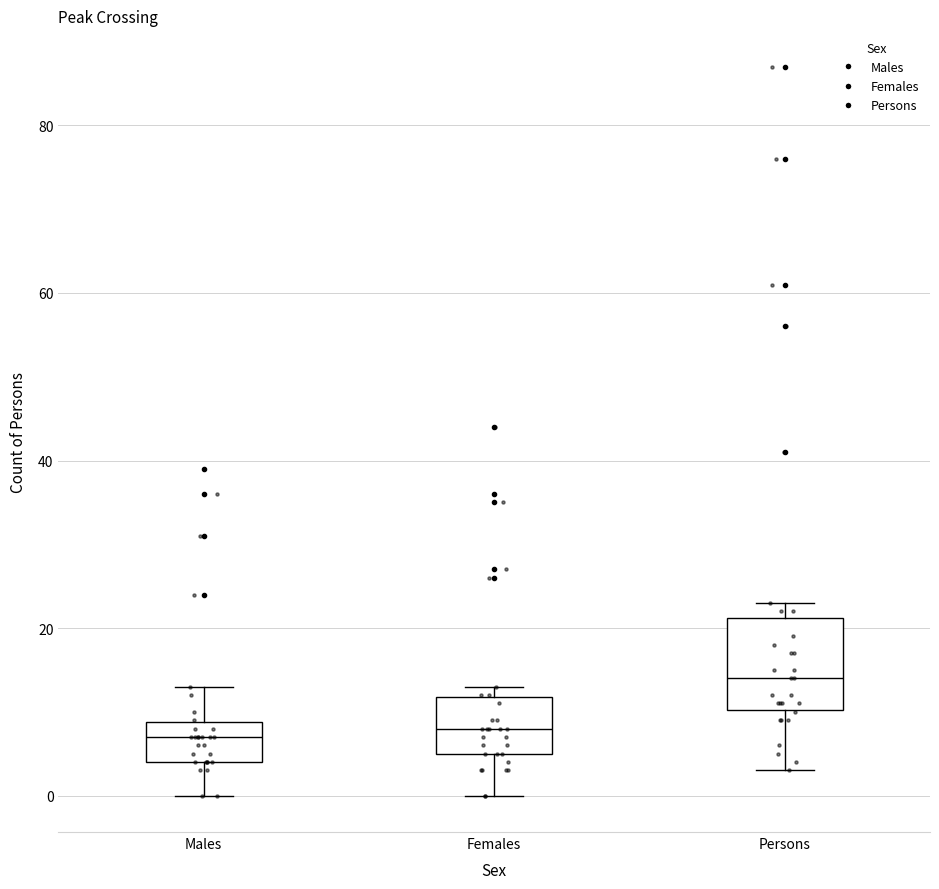

Reading left to right, read every box against the y-axis: the position of its median line, the range the box covers, and the ends of its whiskers. The values are not printed on the chart, so give them approximately, as read against the axis.

Males: median 8 (inside the box), box 4 to 8, whiskers 0 to 14
Females: median 8, box 6 to 12, whiskers 0 to 14
Persons: median 14, box 10 to 22, whiskers 4 to 24